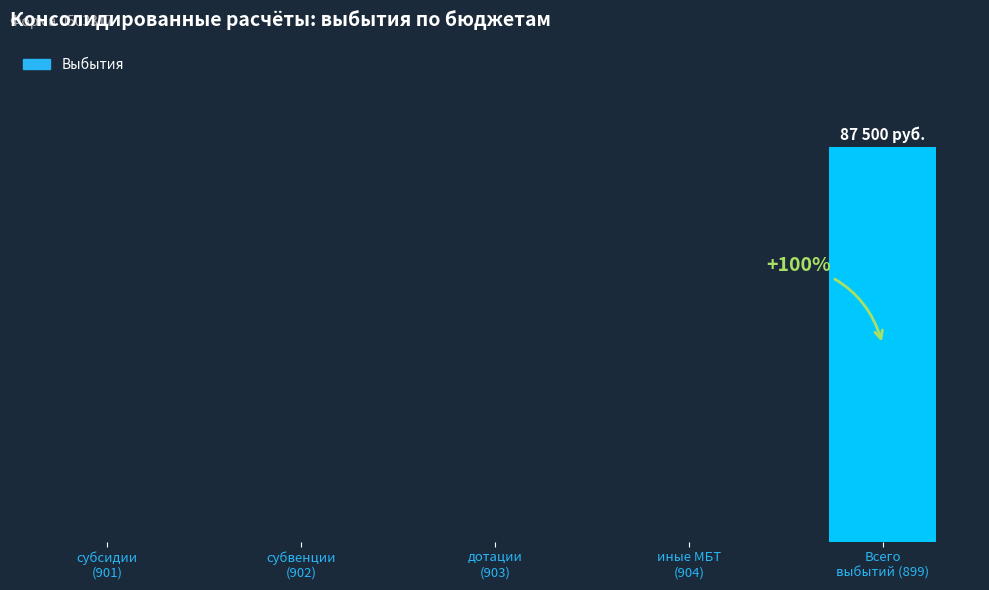

True or false: the data shows 41360 at Всего
выбытий (899).

False